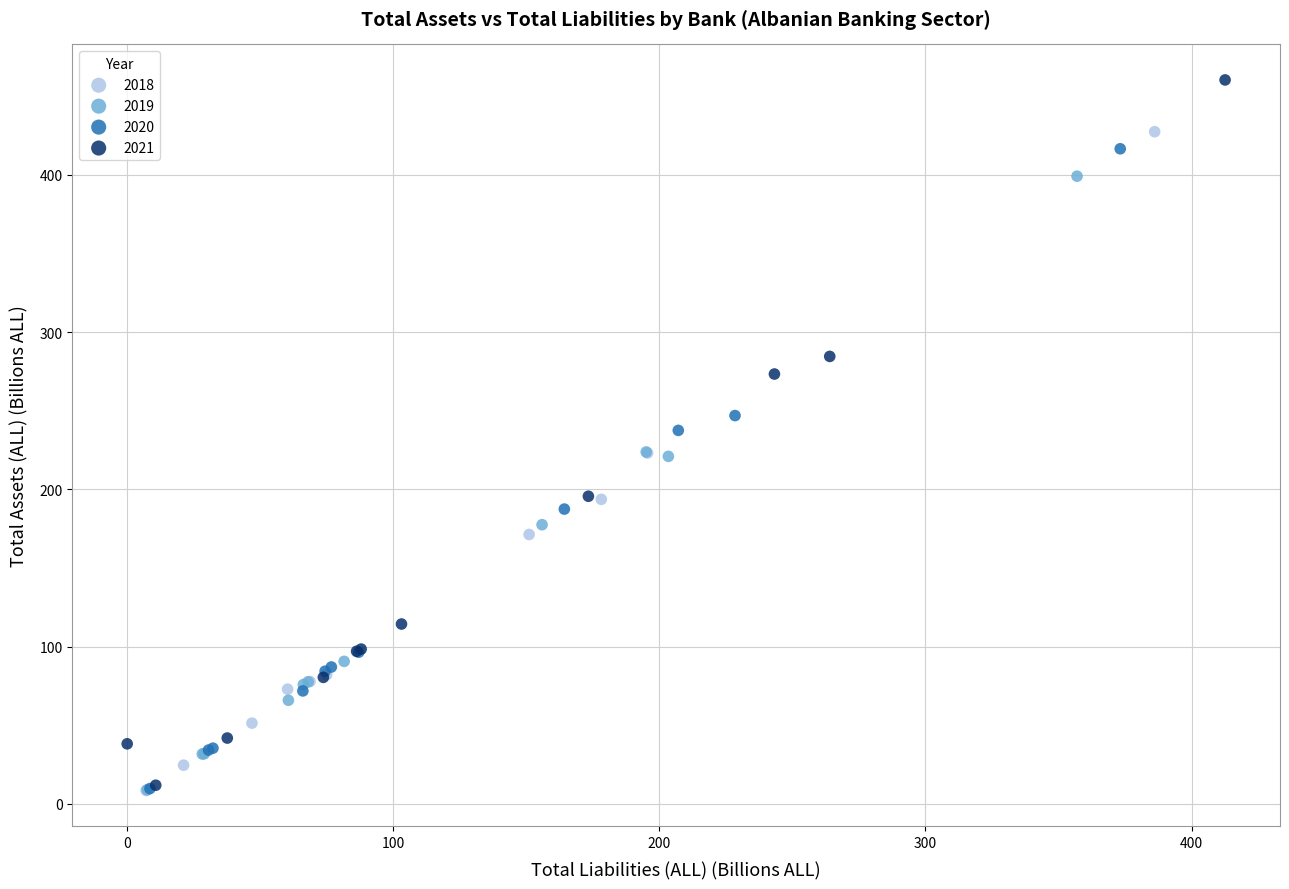

Which series reaches the maximum Y coordinate?

2021